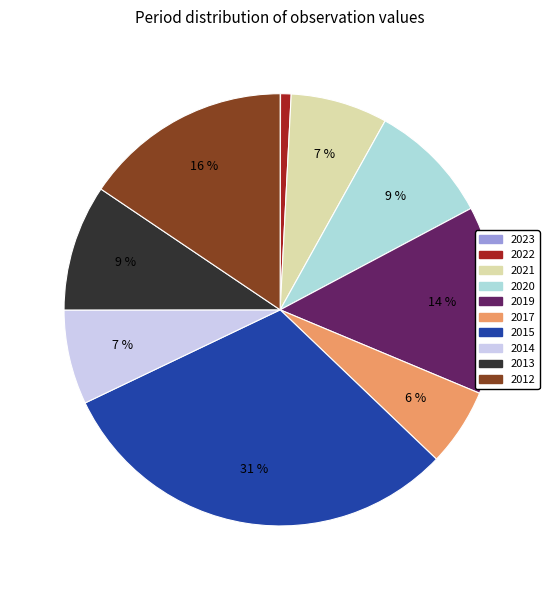

What is the largest slice in the pie chart?

2015